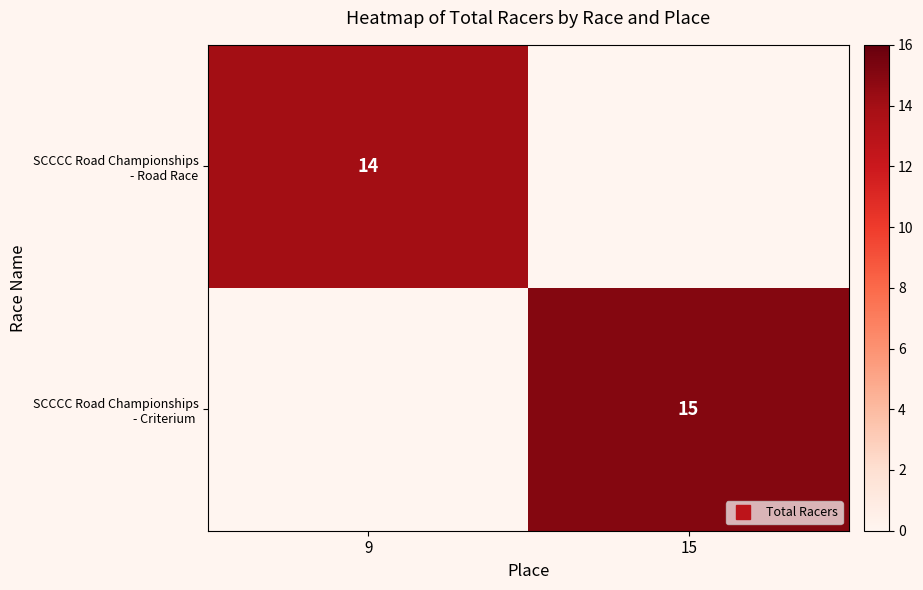

How many SCCCC Road Championships - Road Race values are between 0 and 14?

2